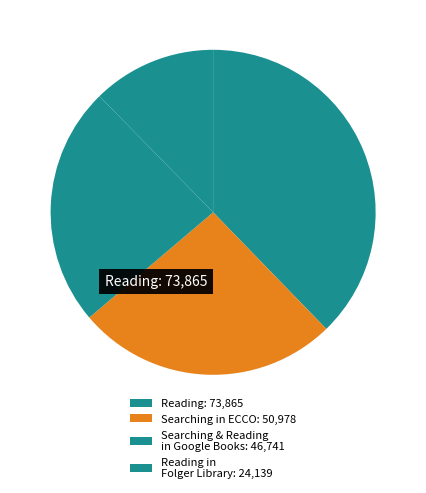

How many segments does this pie chart have?

4